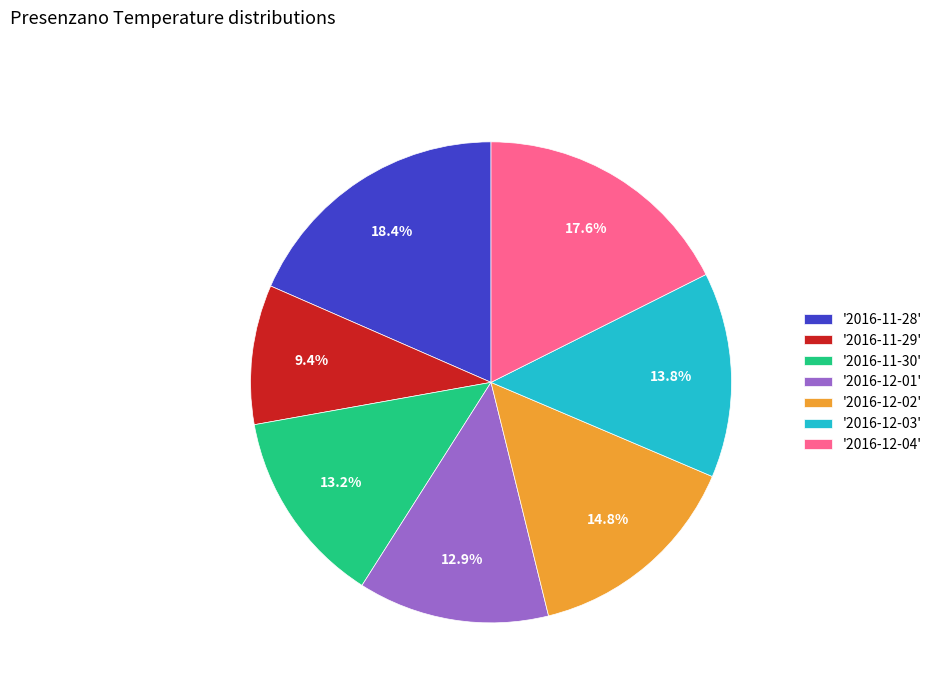

Is there a majority slice in this chart?

No